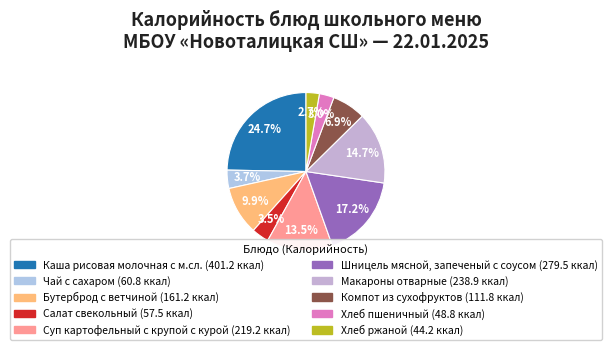

To the nearest percent, what is the difference between the Хлеб пшеничный and Салат свекольный slice percentages?

1%